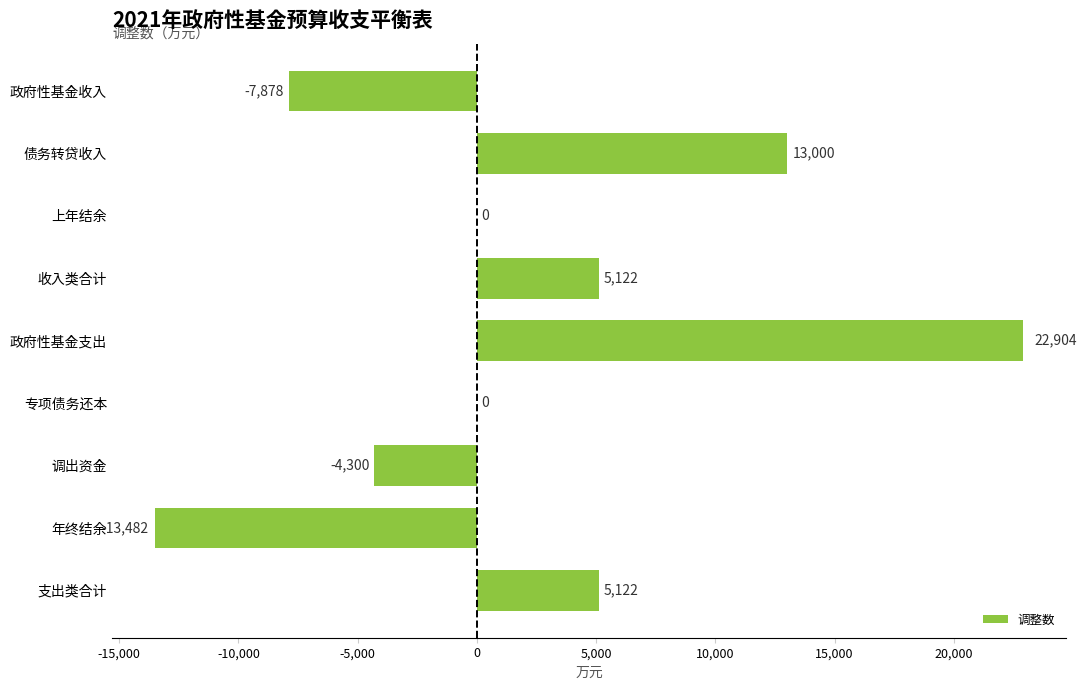

What is the maximum value shown in the chart?

22904